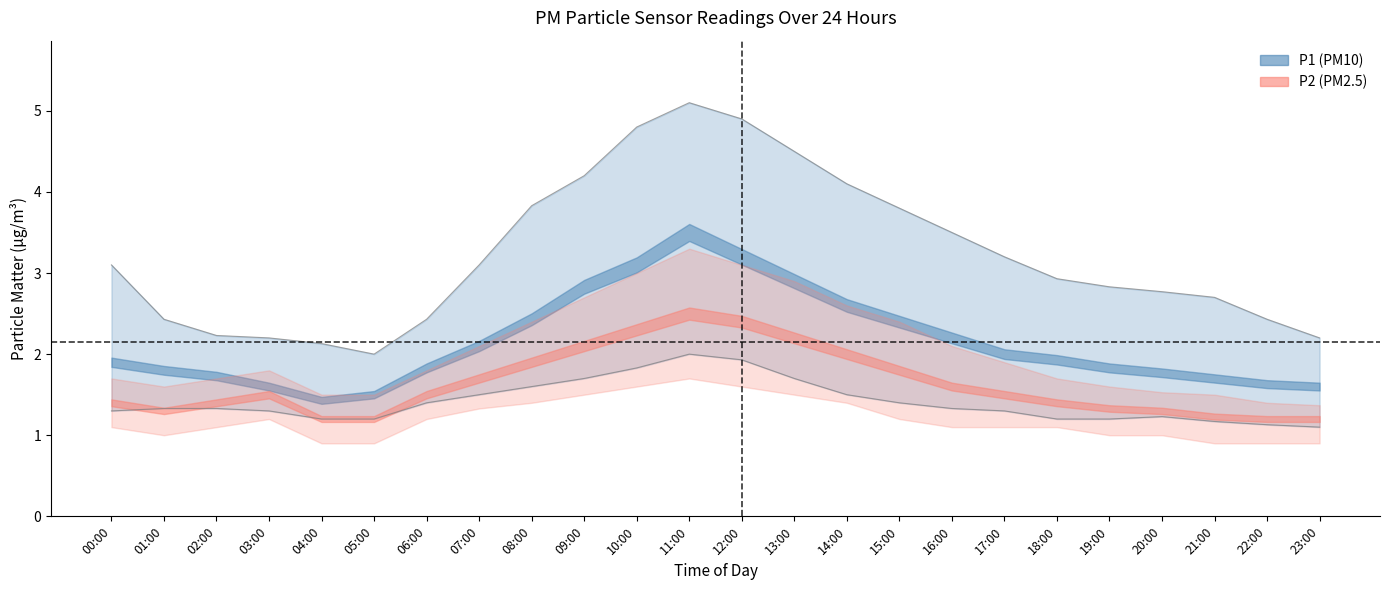

What is the value of the P2 point at the 18th from the left?

1.5